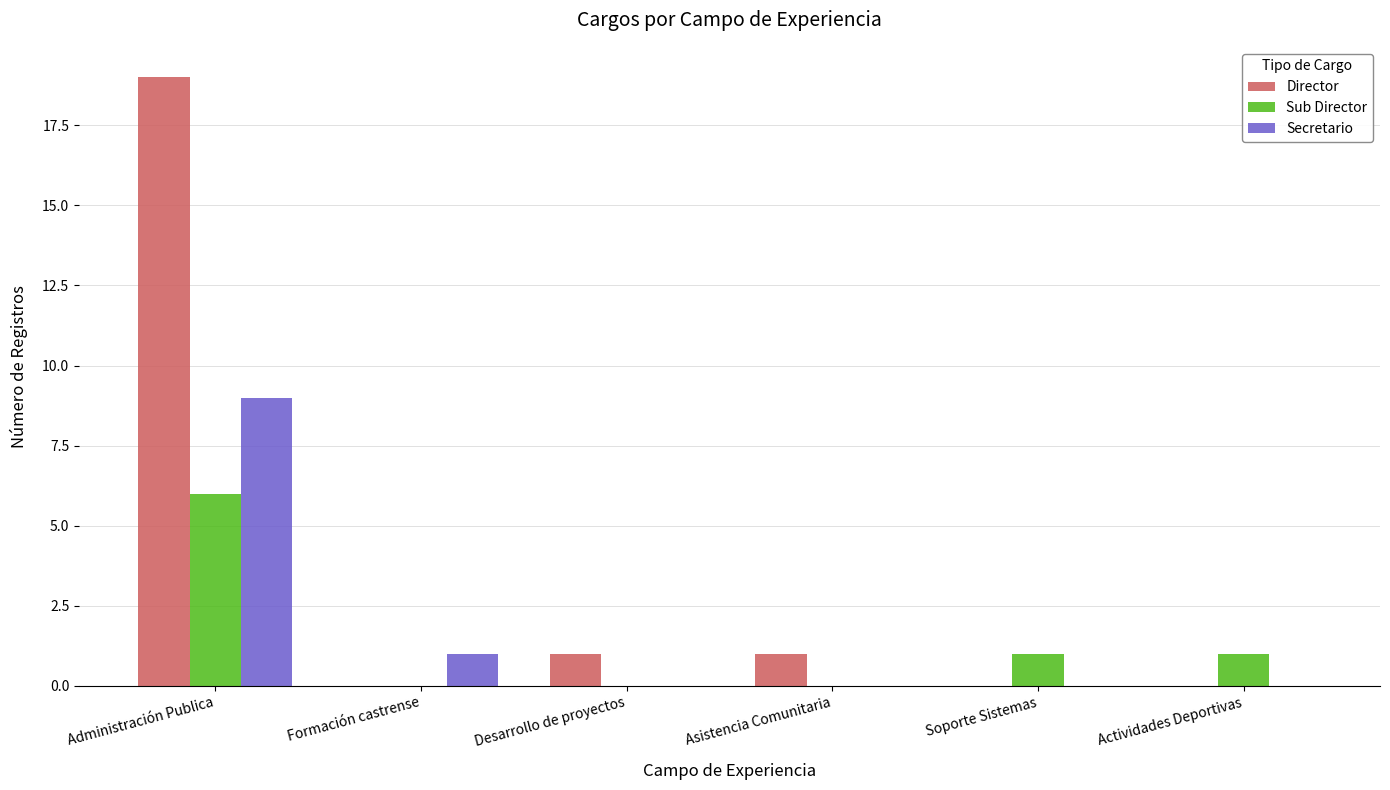

Which series changed the most between Administración Publica and Formación castrense?

Director